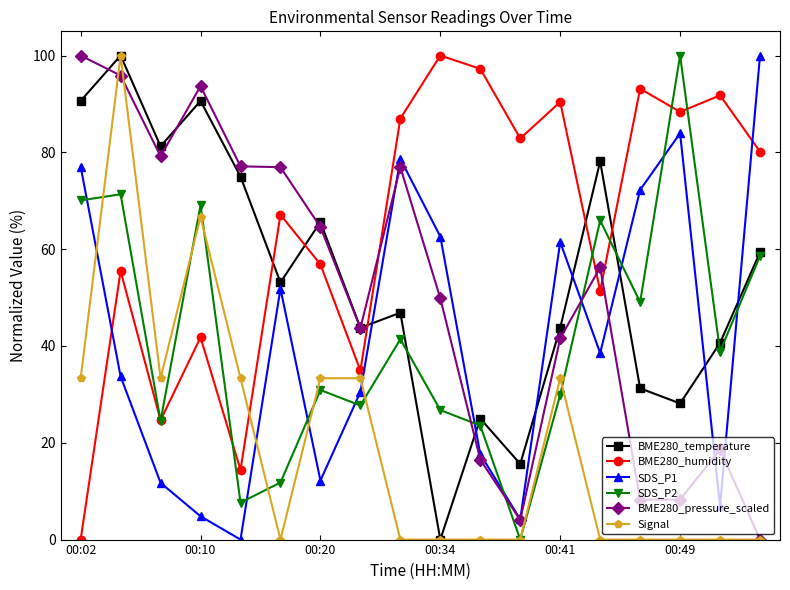

What is the value of the SDS_P2 point at the 5th from the left?

7.6